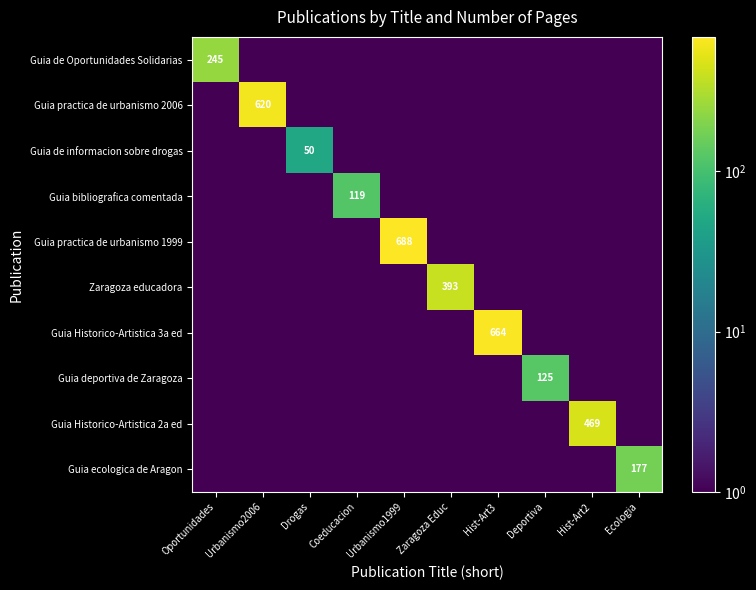

The Guia practica de urbanismo 1999 series shows 428.5 at Urbanismo1999. True or false?

False